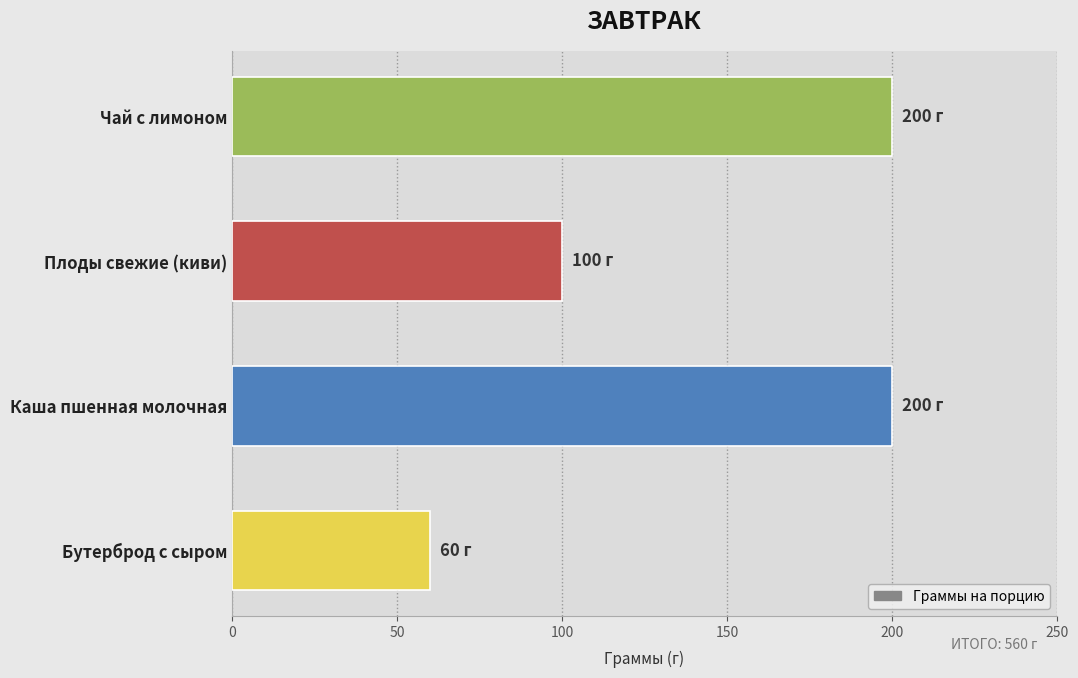

What is the difference between the maximum and minimum values?

140